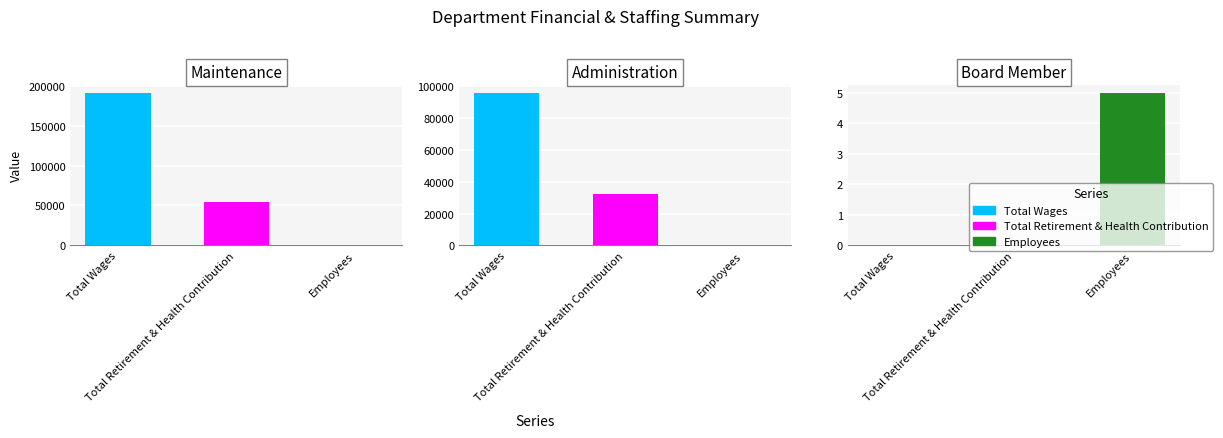

What are all the series names shown in the legend?

Total Wages, Total Retirement & Health Contribution, Employees